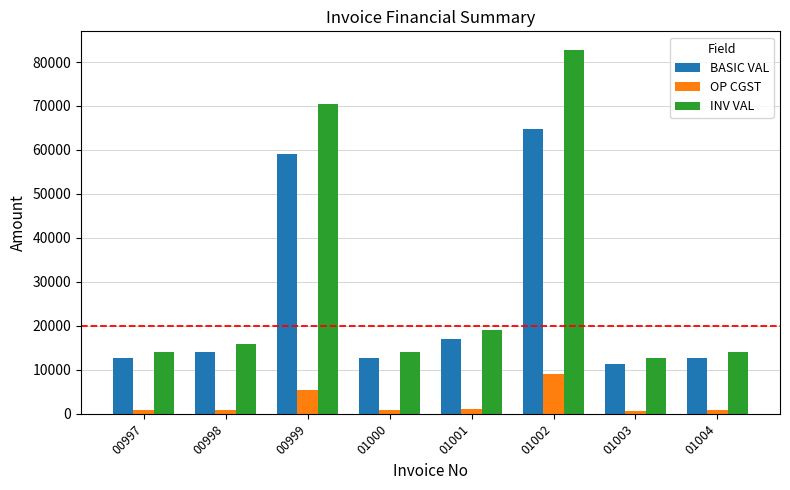

The value of INV VAL at 01000 is 14112.0. True or false?

True